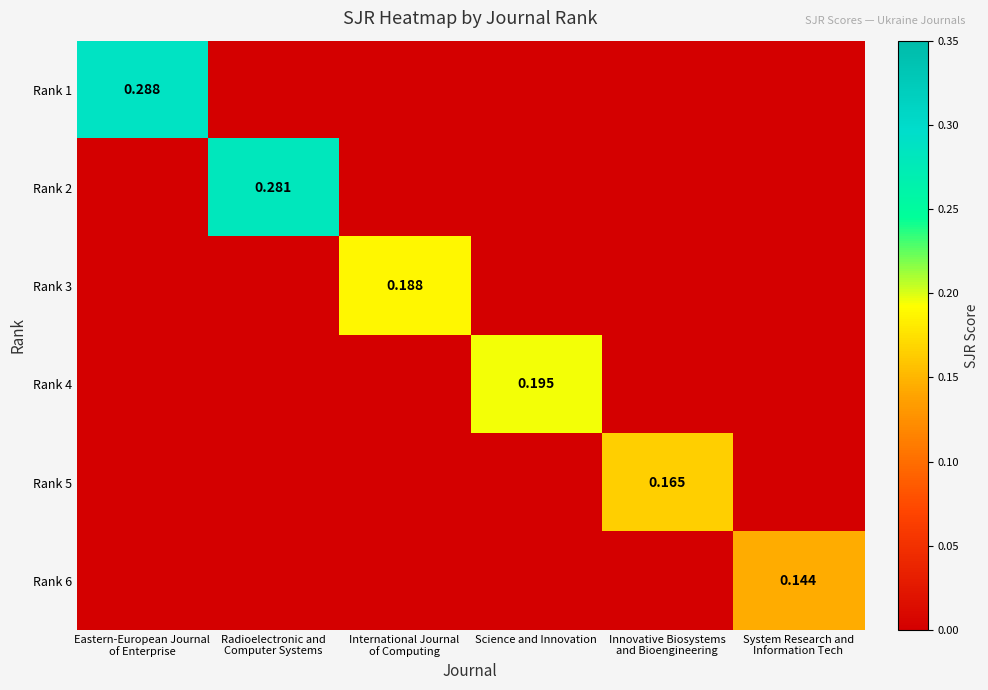

At which label does Rank 2 reach its minimum?

Eastern-European Journal of Enterprise